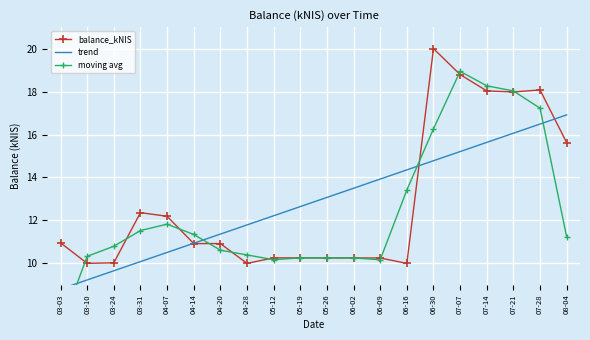

What is the difference between the highest and lowest values at 08-04?

5.7